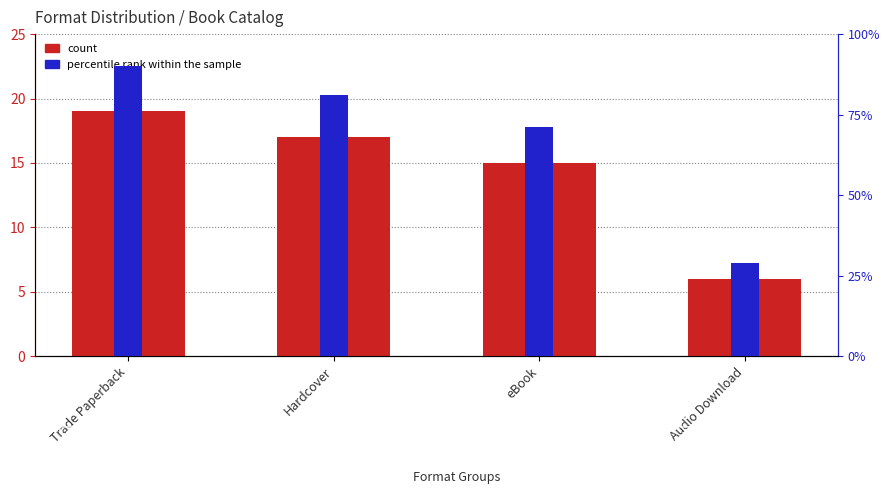

What are all the series names shown in the legend?

count, percentile rank within the sample